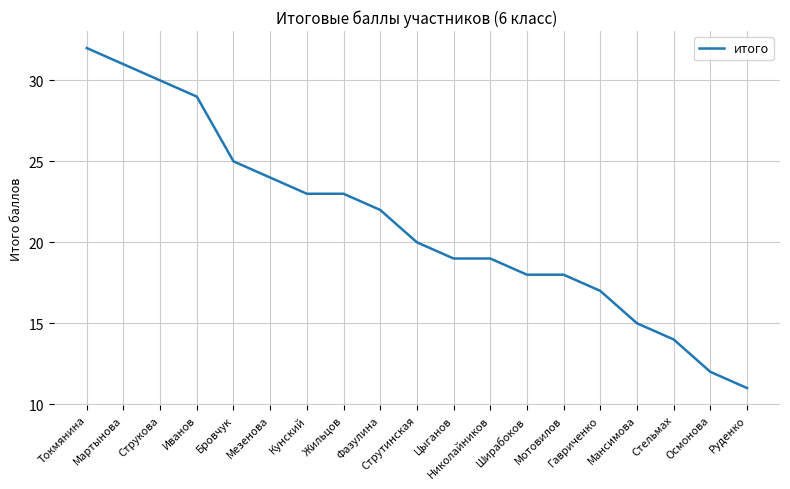

What is the difference between the values at Струтинская and Иванов?

9